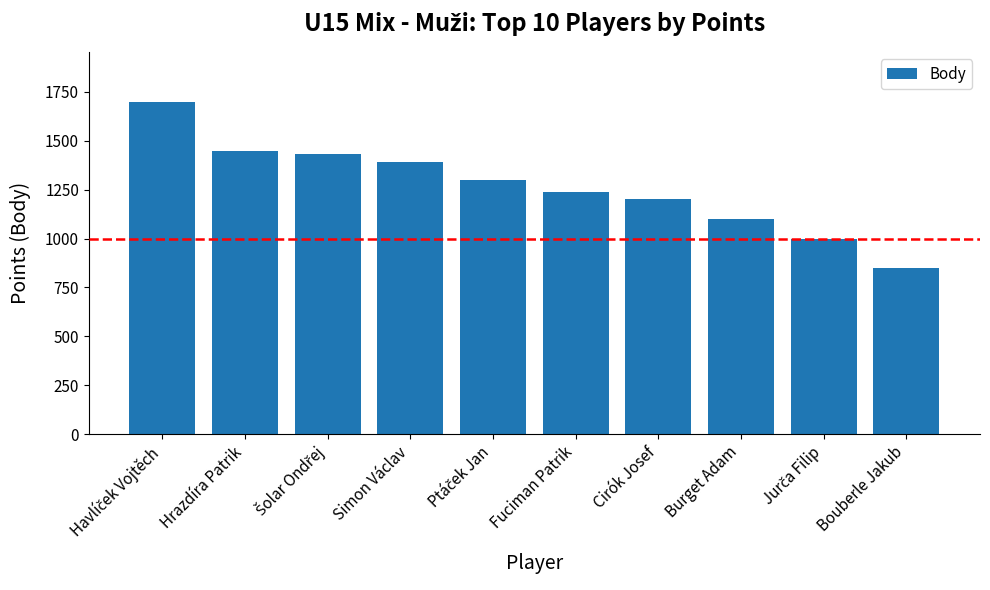

What is the sum of the values at Burget Adam and Hrazdíra Patrik?

2550